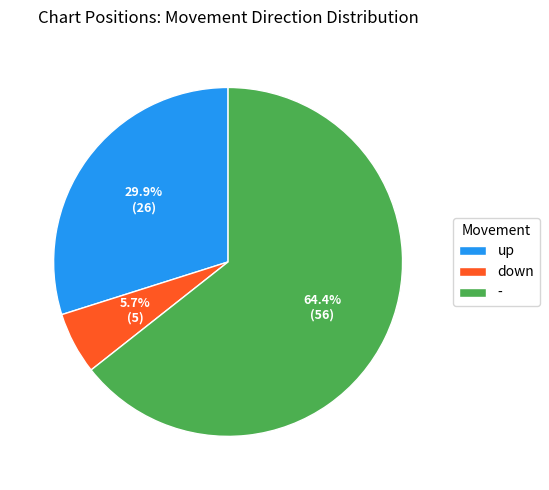

How many slices are in this pie chart?

3